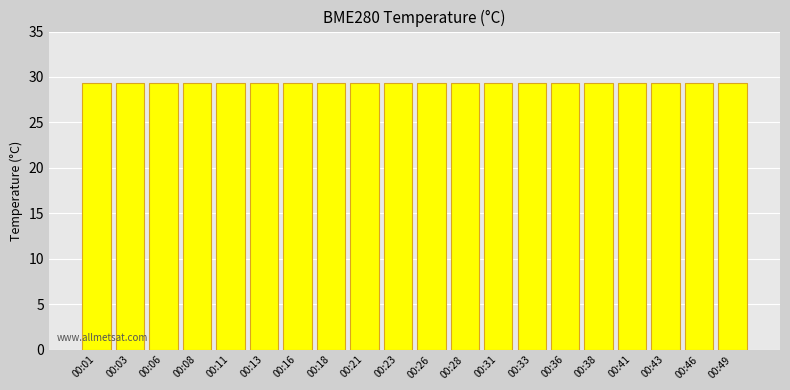

What is the smallest value displayed?

29.3